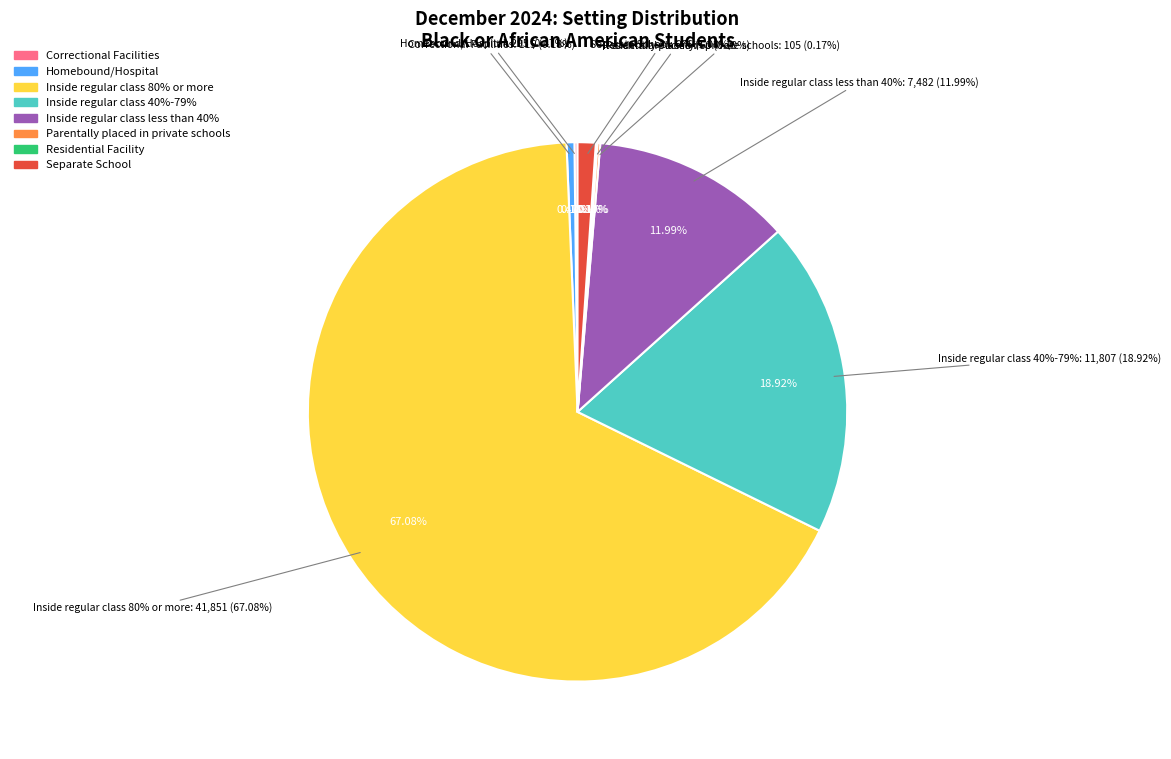

Which category has the smallest portion of the pie?

Residential Facility